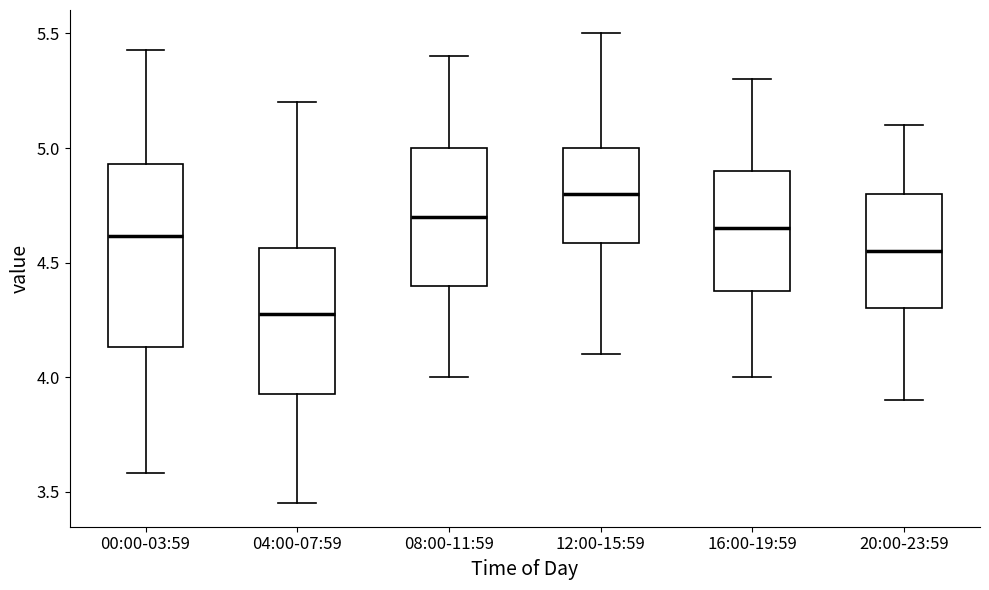

Where is the lower edge of the box for 00:00-03:59 on the y-axis? The values are not printed on the chart, so give them approximately, as read against the axis.

4.15